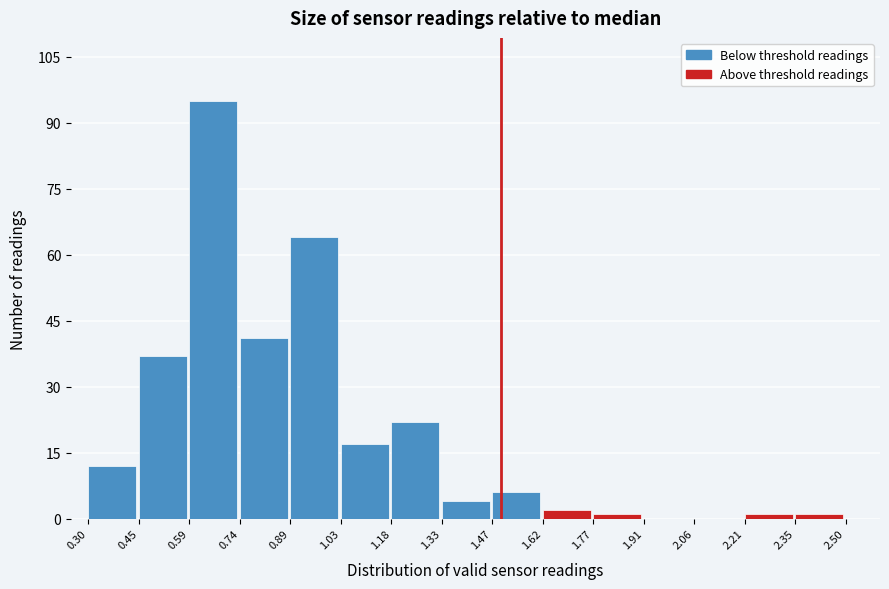

Reading left to right, transcribe this chart: for each bar, give the range it covers on the x-axis and its height. The values are not printed on the chart, so give them approximately, as read against the axis.

0.30 to 0.45: 12
0.45 to 0.59: 38
0.59 to 0.74: 96
0.74 to 0.89: 42
0.89 to 1.03: 64
1.03 to 1.18: 18
1.18 to 1.33: 22
1.33 to 1.47: 4
1.47 to 1.62: 6
1.62 to 1.77: 2
1.77 to 1.91: under 2
1.91 to 2.06: 0
2.06 to 2.21: 0
2.21 to 2.35: under 2
2.35 to 2.50: under 2